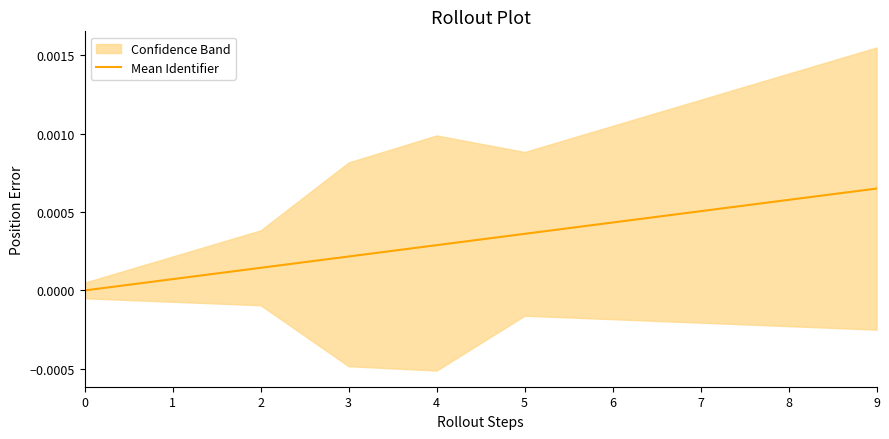

How many values are below 0?

1